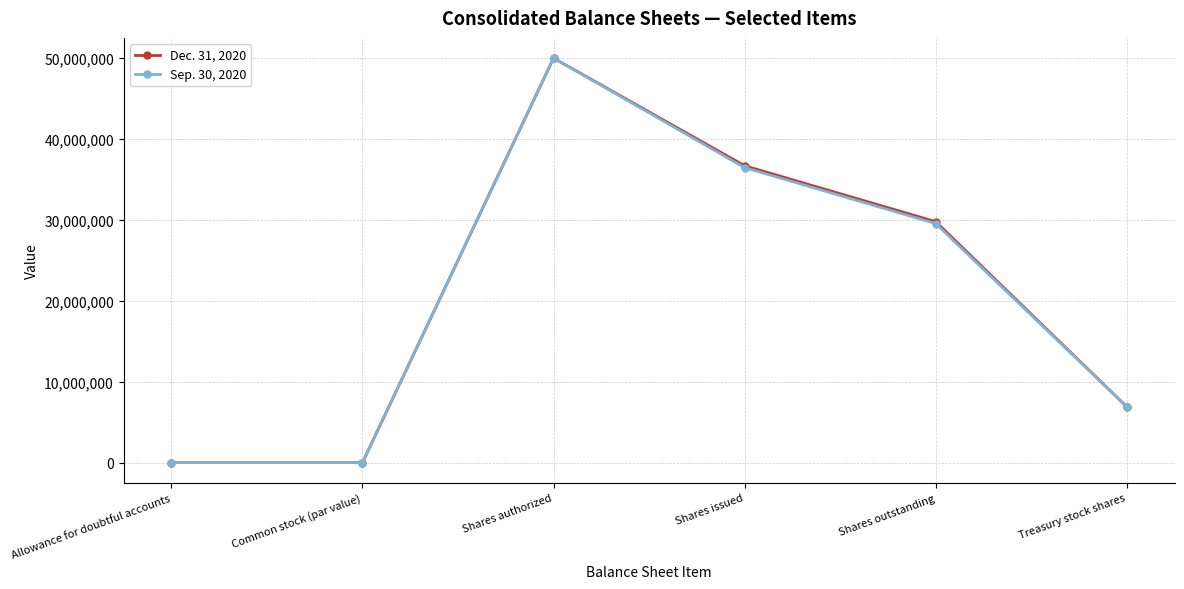

Is it true that Sep. 30, 2020 equals 40247627 at Shares outstanding?

False